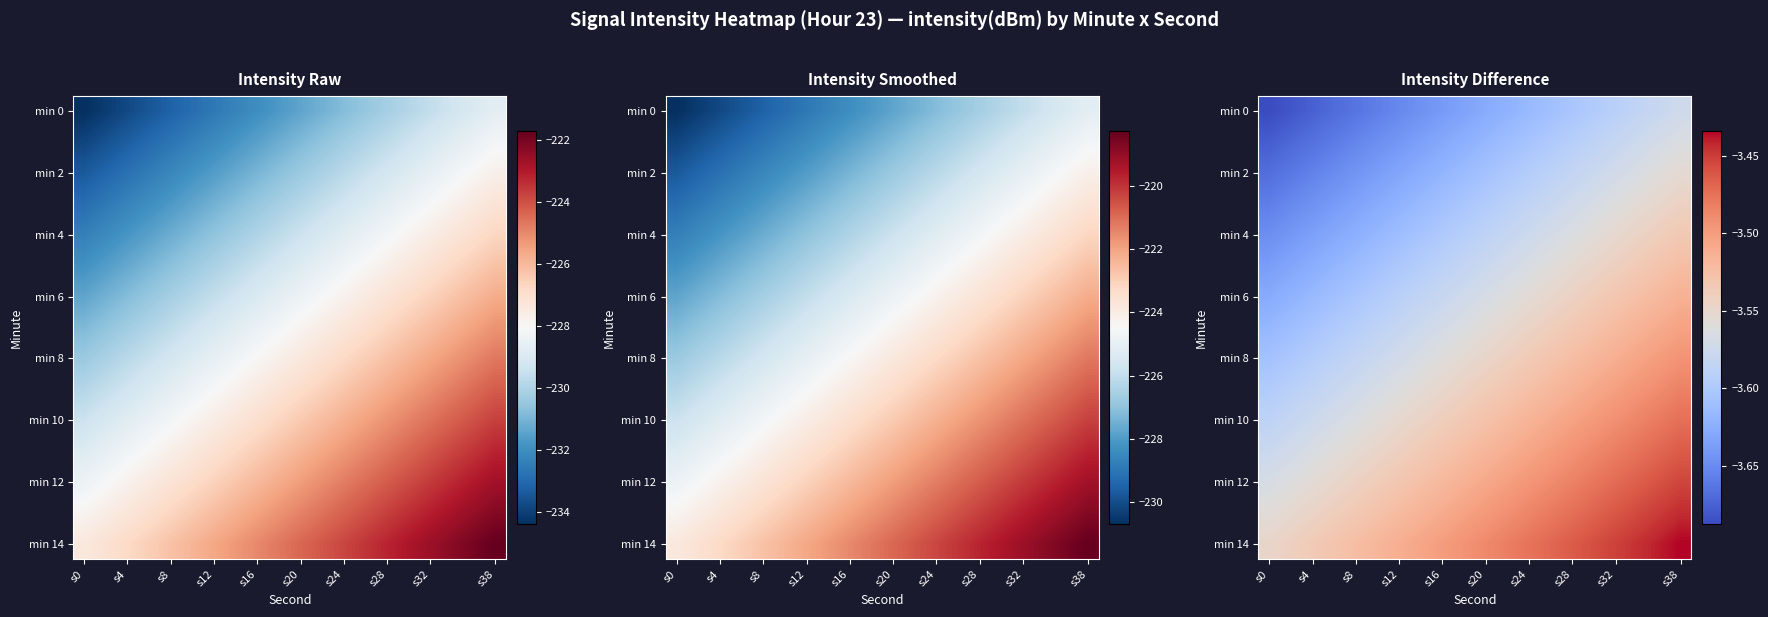

The value of min 14 at s8 is -3.5. True or false?

True